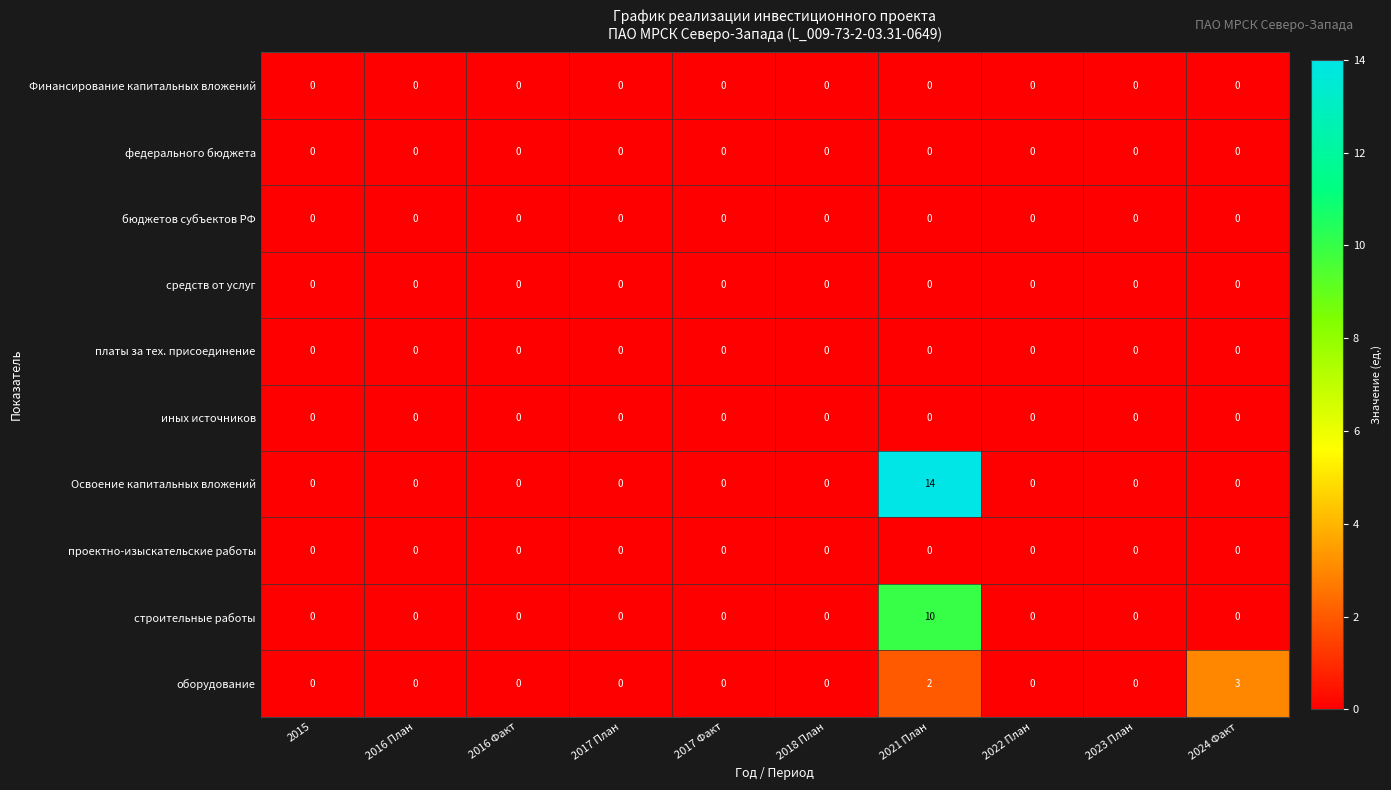

What is the greatest value displayed?

14